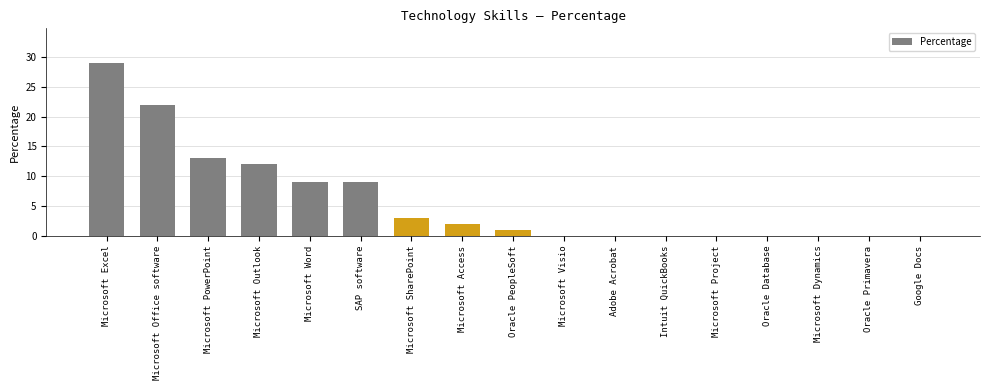

Reading right to left, extract all data points from this chart.

0	0	0	0	0	0	0	0	1	2	3	9	9	12	13	22	29